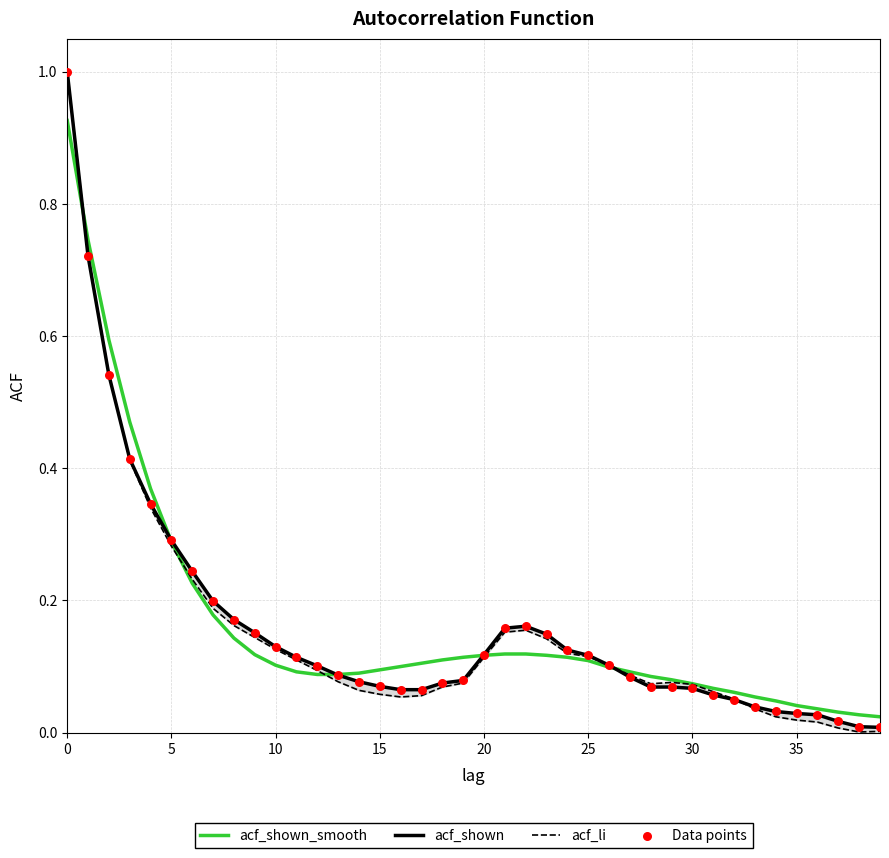

What are all the series names shown in the legend?

acf_shown_smooth, acf_shown, acf_li, Data points